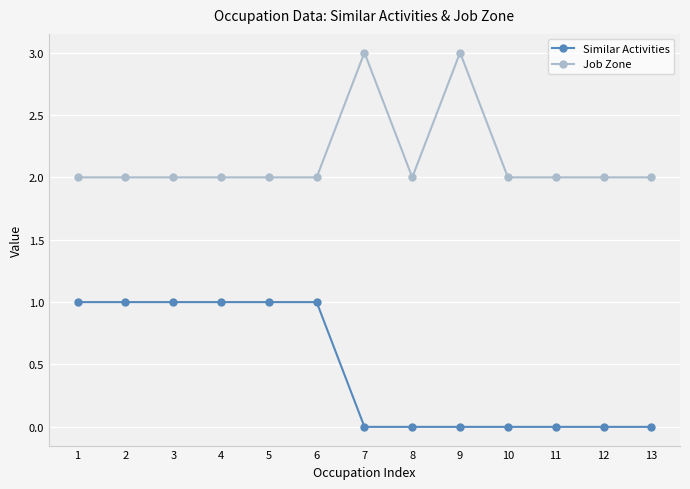

Count the number of data series in this chart.

2